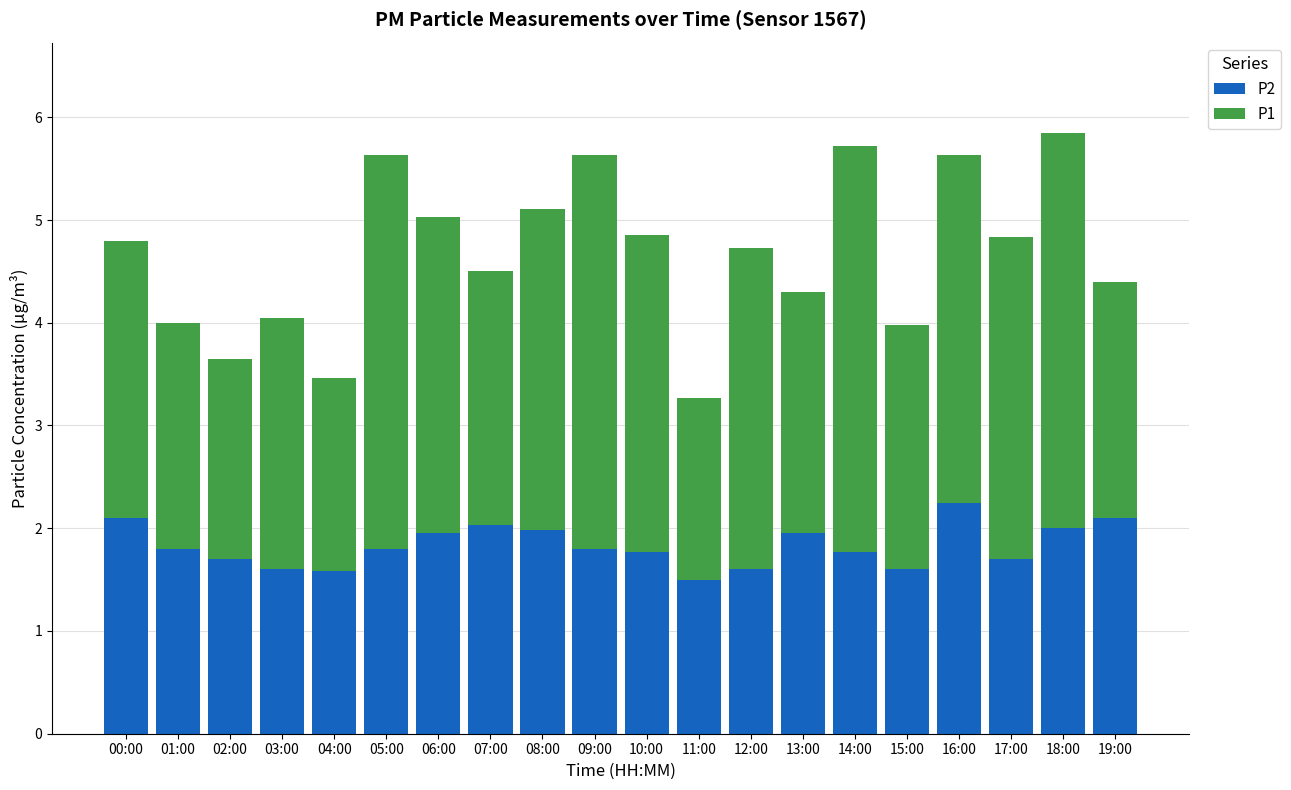

How many series are shown in this chart?

2